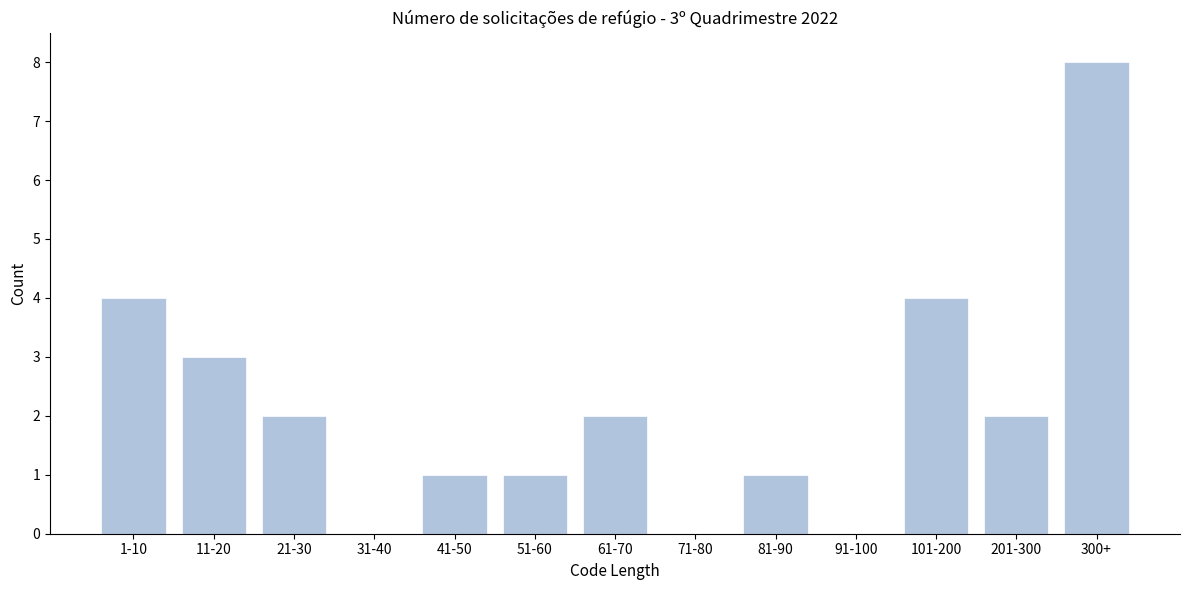

Reading right to left, extract all data points from this chart.

300+=8	201-300=2	101-200=4	91-100=0	81-90=1	71-80=0	61-70=2	51-60=1	41-50=1	31-40=0	21-30=2	11-20=3	1-10=4